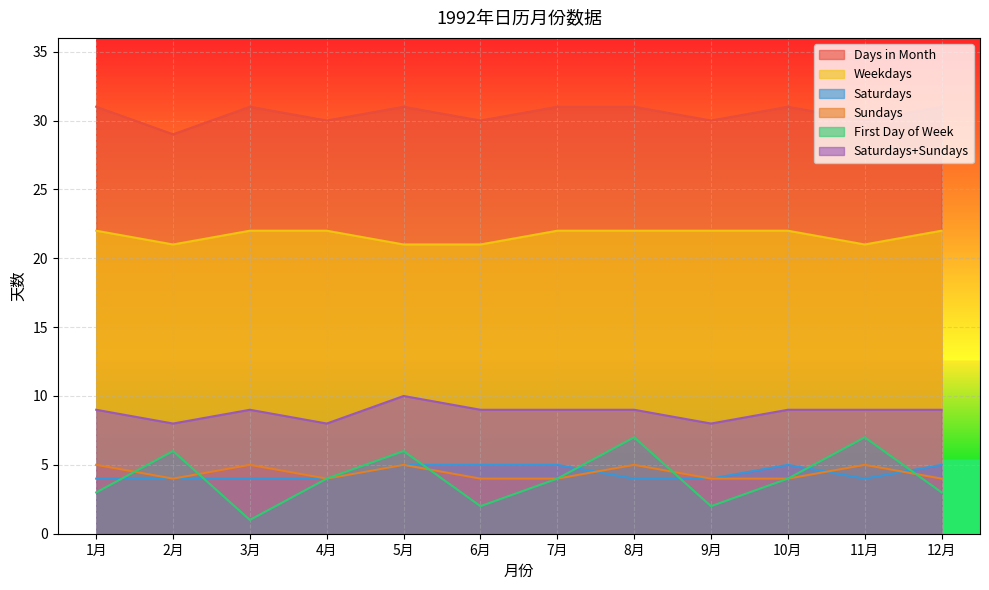

Where is the first local maximum for January?

3月